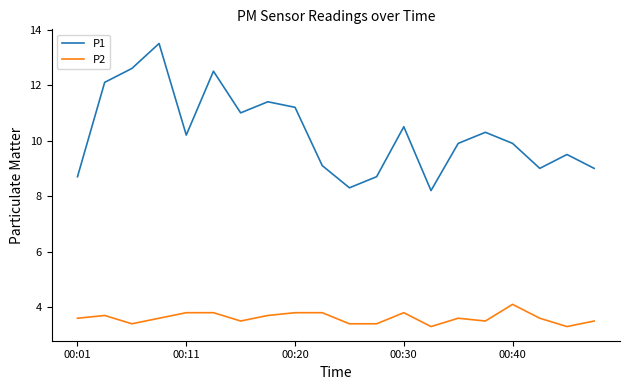

List the series in order of their peak value, highest first.

P1, P2